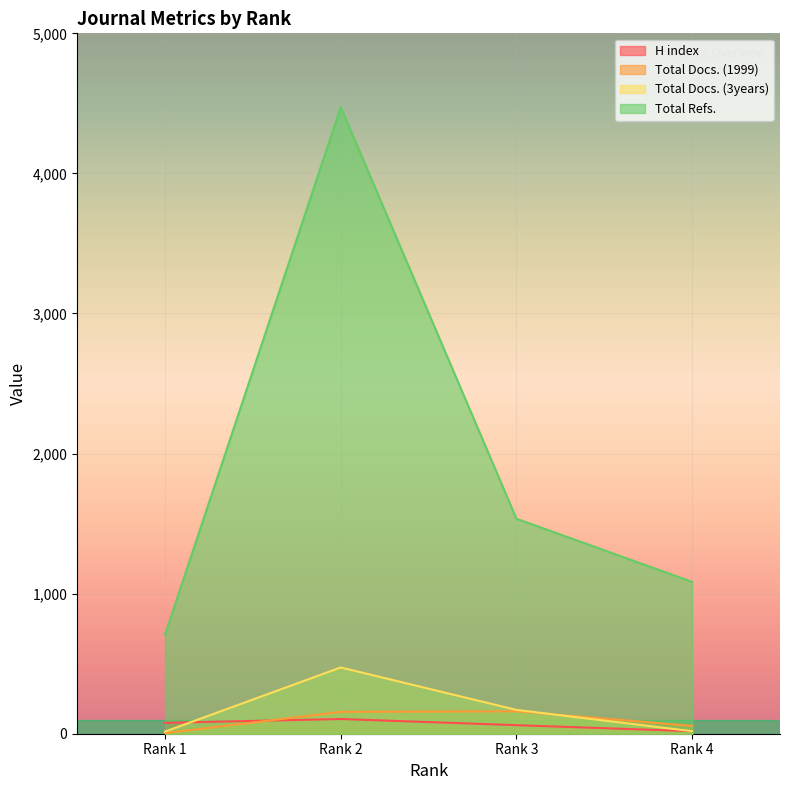

Which series has the widest spread of values?

Total Refs.